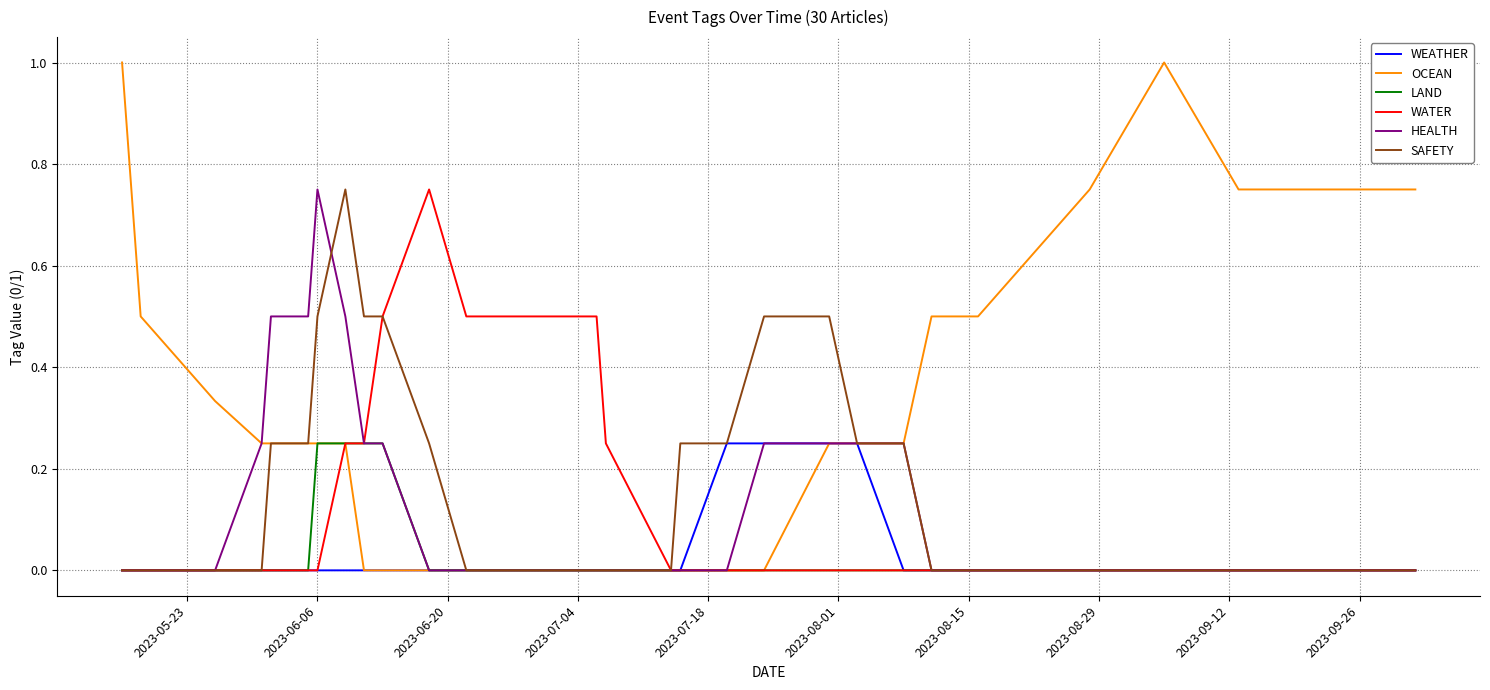

Which series has the largest total across all categories?

OCEAN